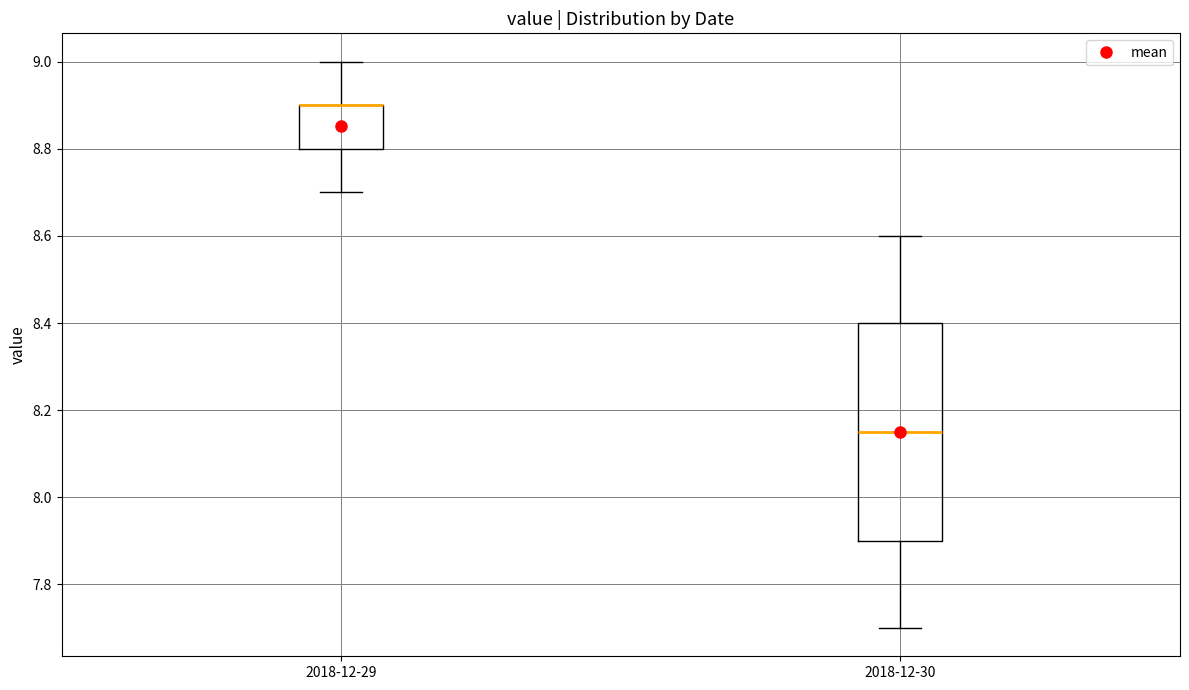

Which box is the tallest, from its lower edge to its upper edge?

2018-12-30